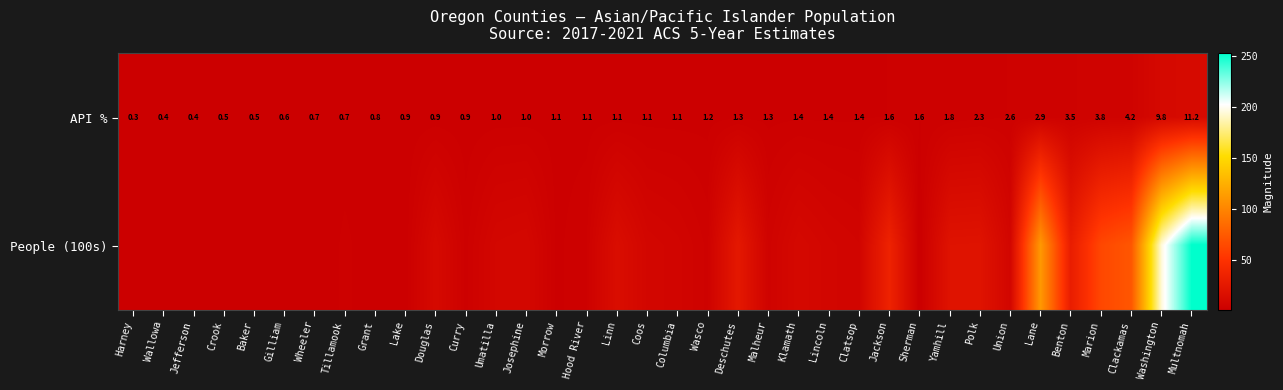

At which label is API % closest to 5?

Clackamas